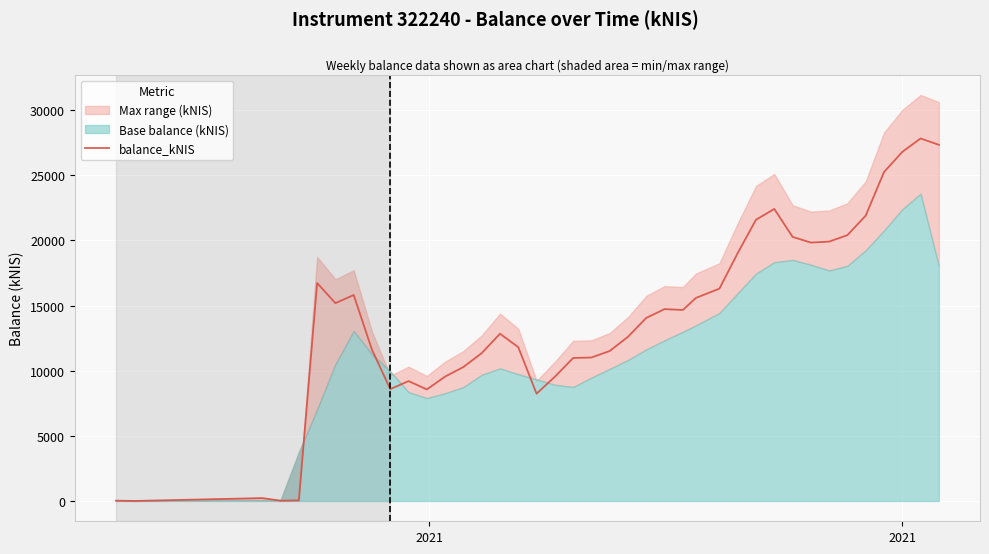

How many lines are shown in the chart?

1